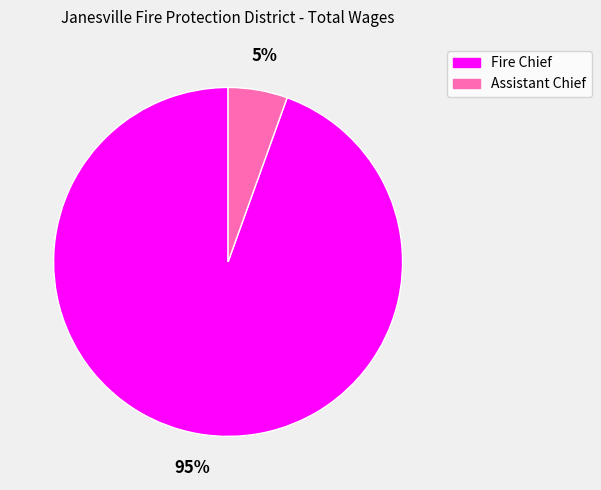

Which slice represents more than half of the pie?

Fire Chief